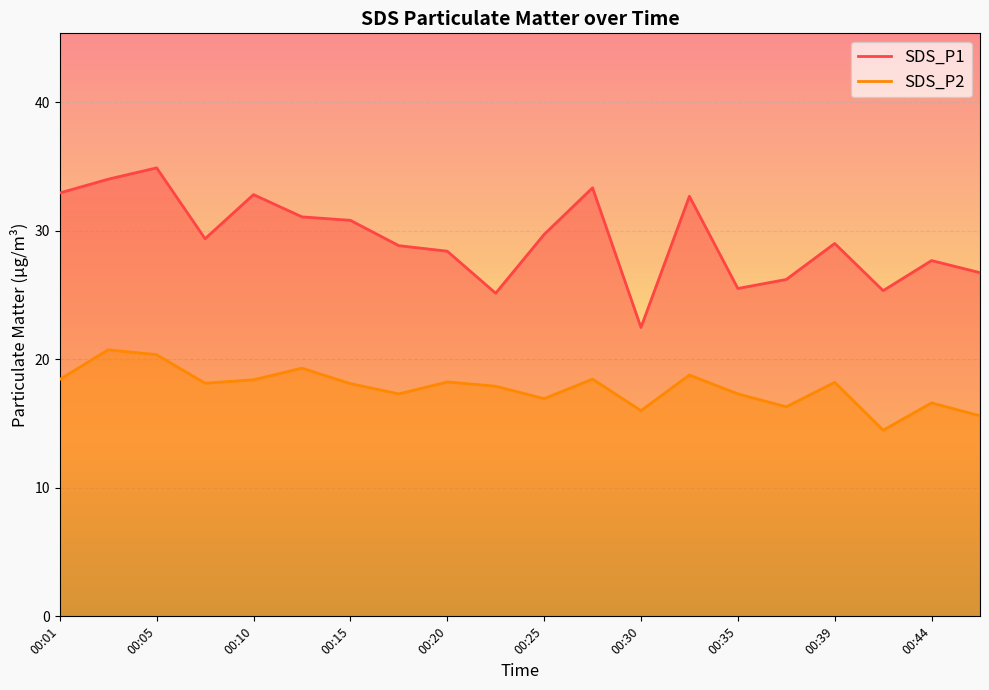

What is the value of the SDS_P1 point at the 13th from the left?

22.5